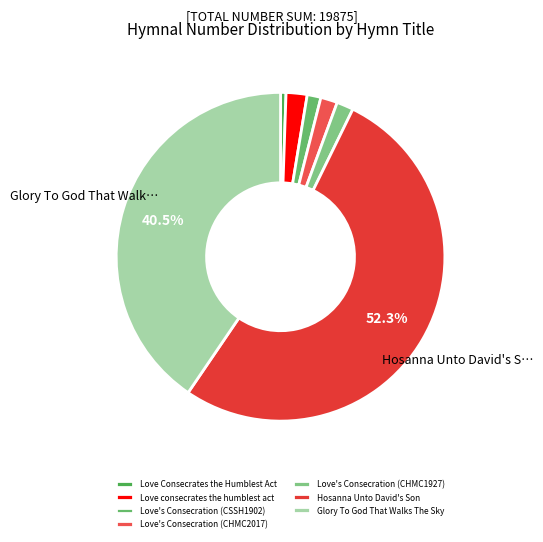

What percentage do Love's Consecration (CHMC2017) and Hosanna Unto David's Son together represent?

53.9%